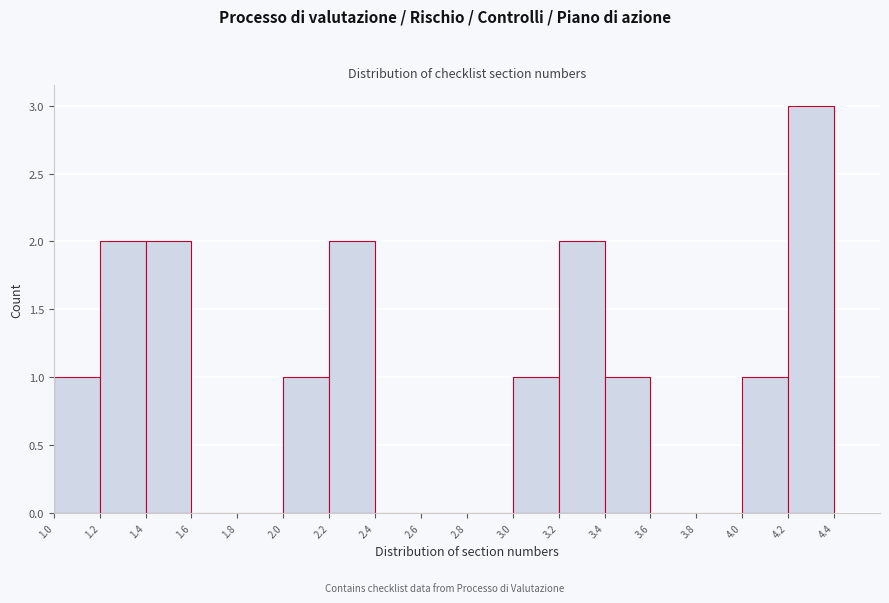

Which range on the x-axis has the tallest bar?

4.2 to 4.4